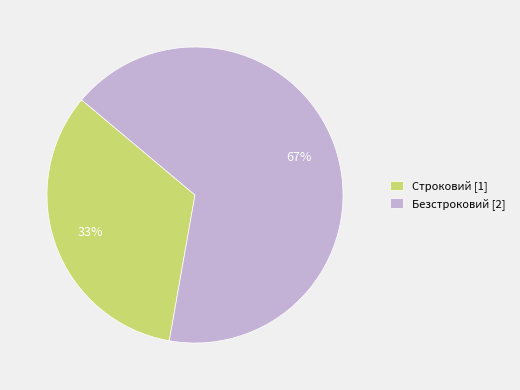

What percentage is the Строковий slice, to the nearest percent?

33%